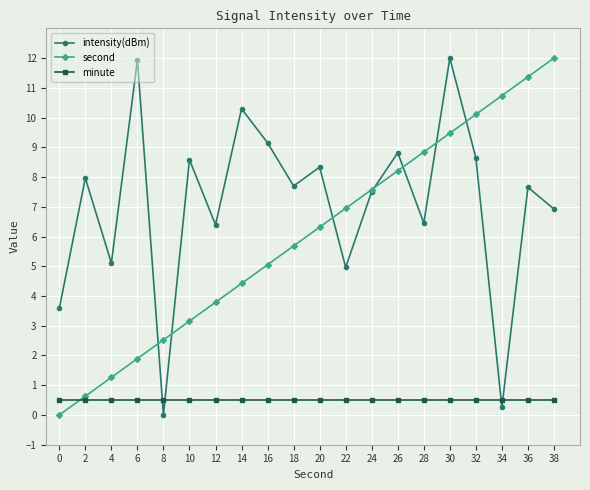

What is the difference between the highest and lowest values at 26?

8.3